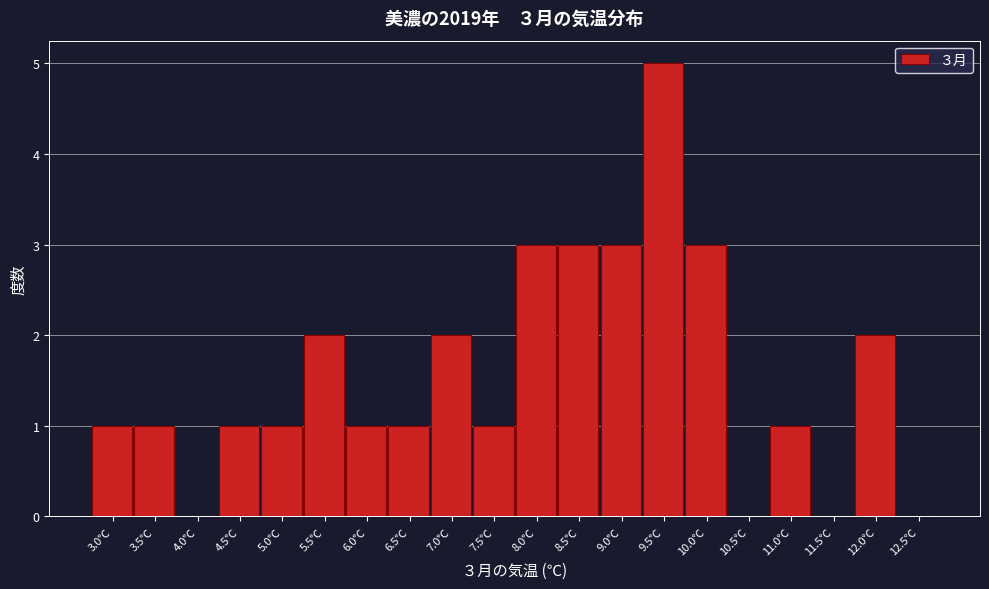

Reading right to left, extract all data points from this chart.

12.5℃=0	12.0℃=2	11.5℃=0	11.0℃=1	10.5℃=0	10.0℃=3	9.5℃=5	9.0℃=3	8.5℃=3	8.0℃=3	7.5℃=1	7.0℃=2	6.5℃=1	6.0℃=1	5.5℃=2	5.0℃=1	4.5℃=1	4.0℃=0	3.5℃=1	3.0℃=1